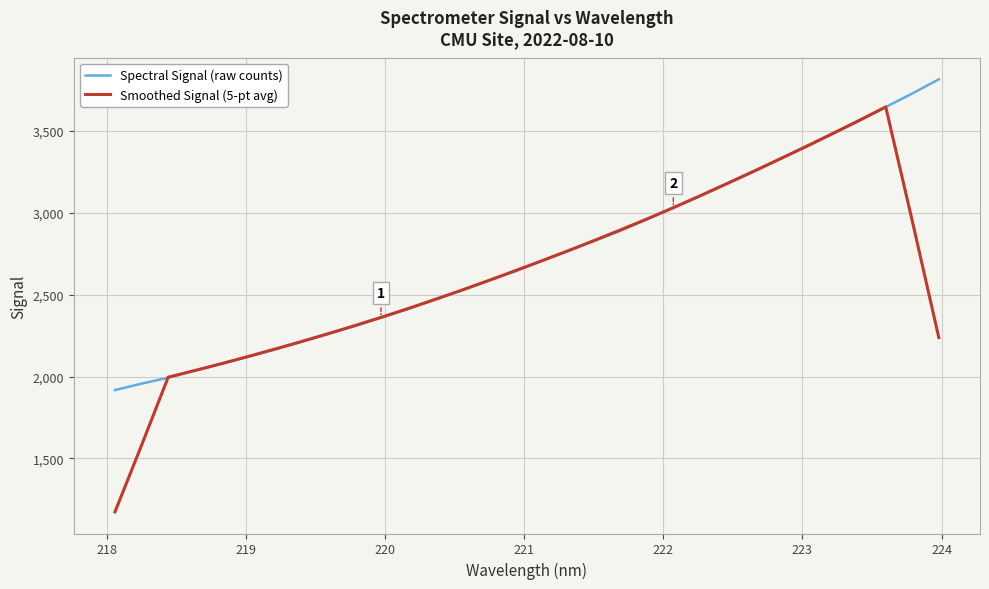

Which series has the largest range (max minus min)?

Smoothed Signal (5-pt avg)